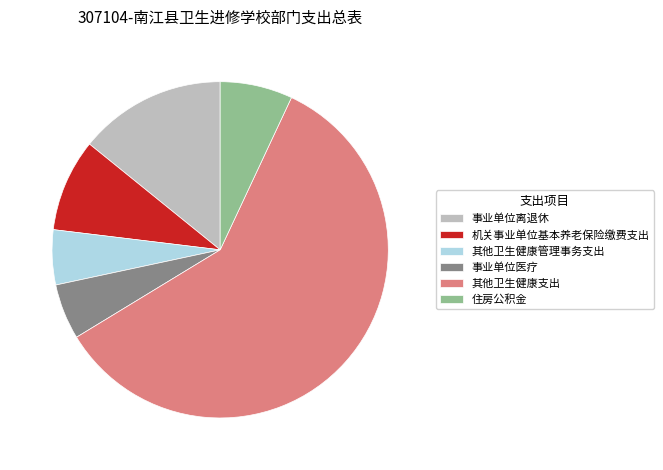

What is the ratio of the value at 其他卫生健康管理事务支出 to the value at 事业单位离退休?

0.4